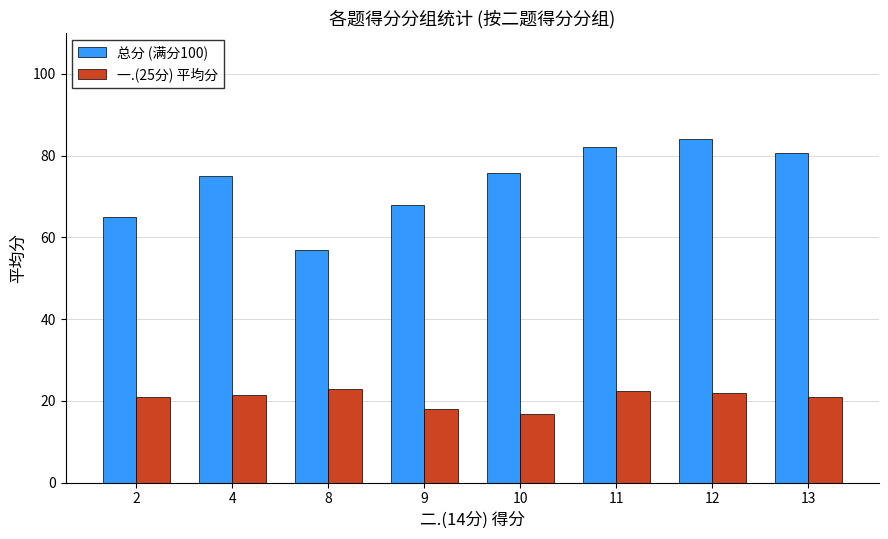

Which series has the largest range (max minus min)?

总分 (满分100)